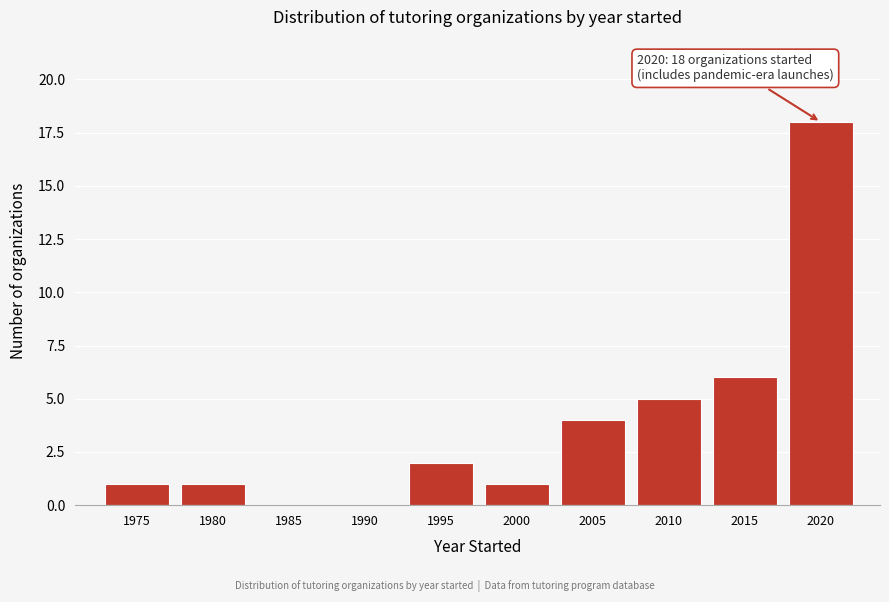

Reading right to left, extract all data points from this chart.

2020=18	2015=6	2010=5	2005=4	2000=1	1995=2	1990=0	1985=0	1980=1	1975=1